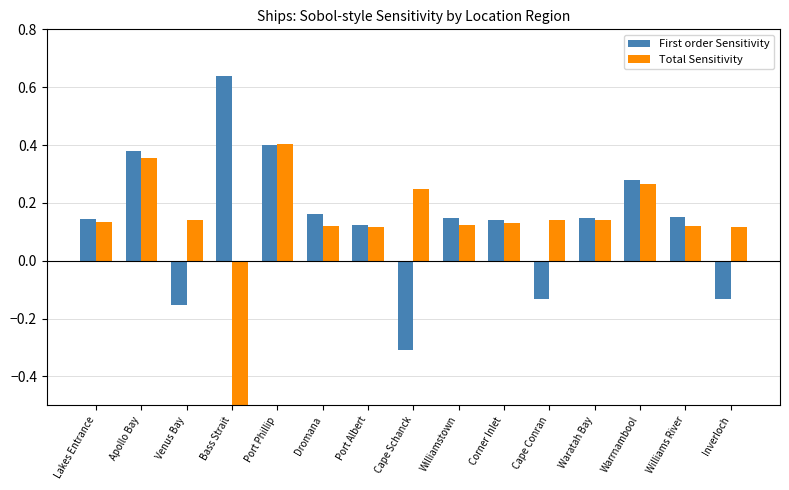

What is the difference between the Total Sensitivity values at Port Phillip and Bass Strait?

0.9